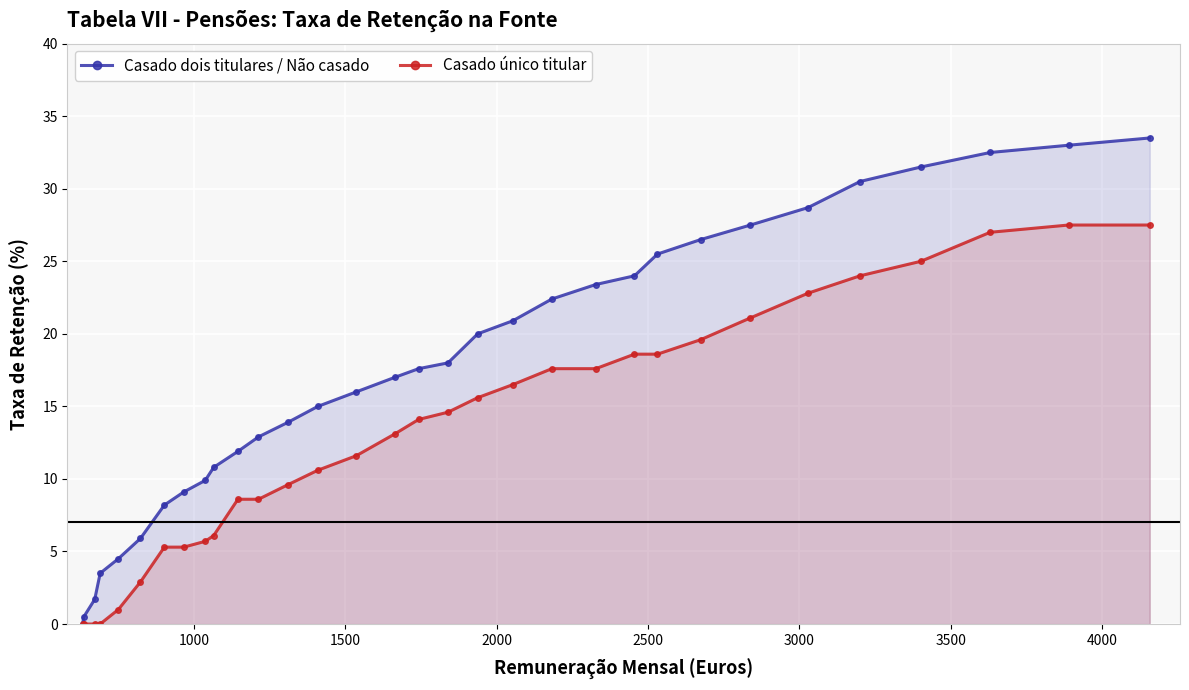

List the series in order of their peak value, lowest first.

Casado único titular, Casado dois titulares / Não casado